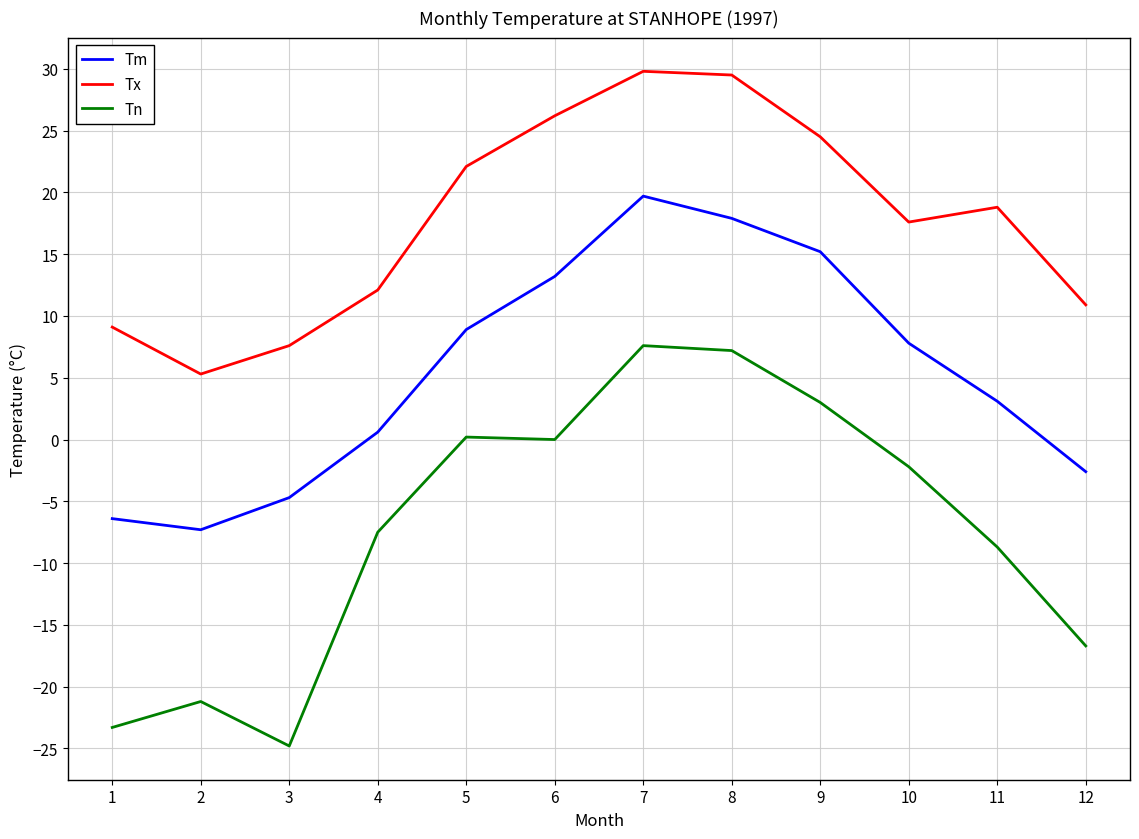

What is the minimum value for Tx?

5.3